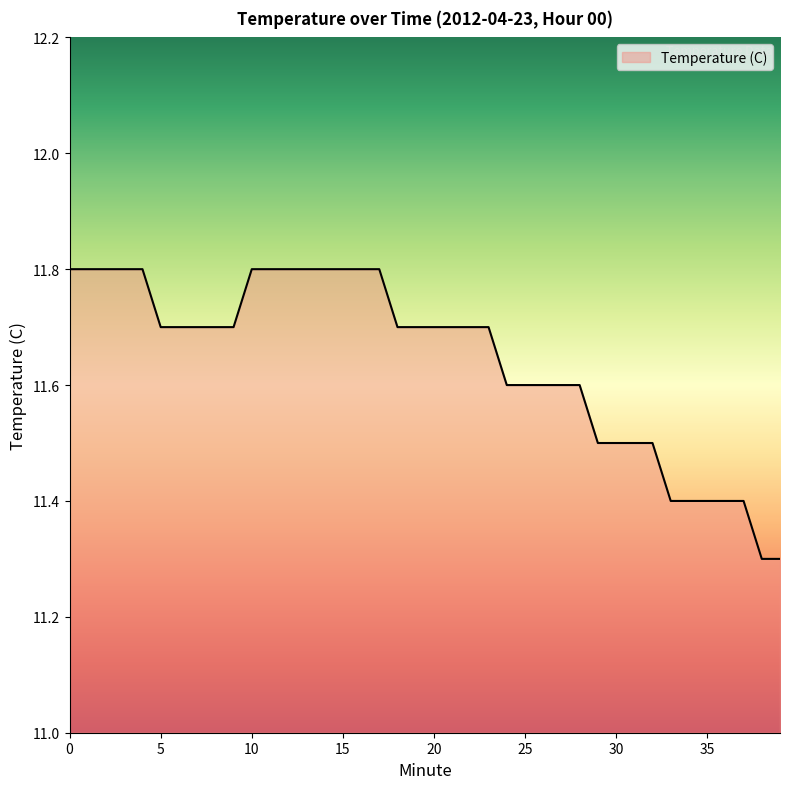

What is the difference between the maximum and minimum values?

0.5